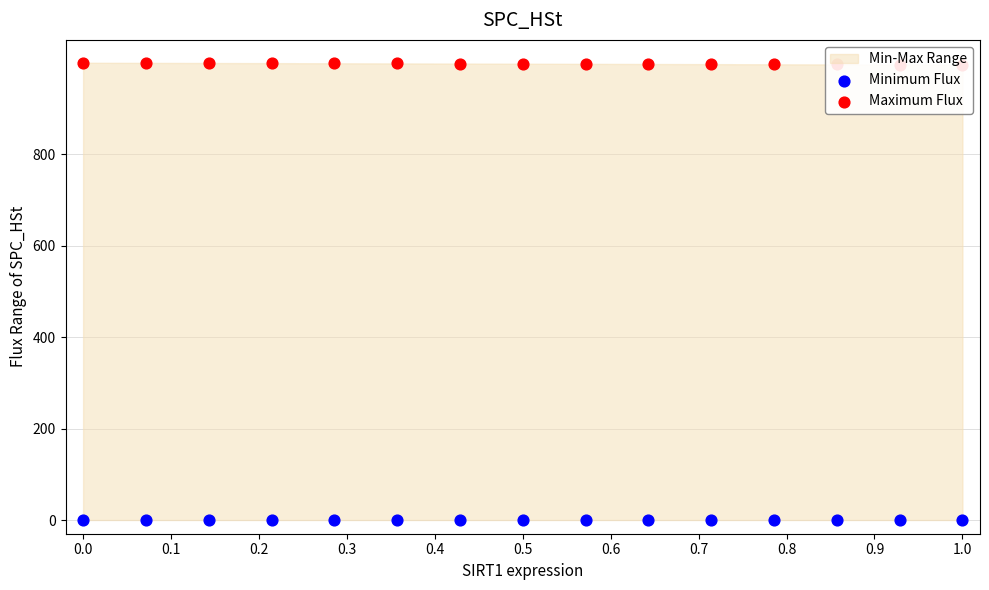

At how many categories does at least one series exceed 431?

15